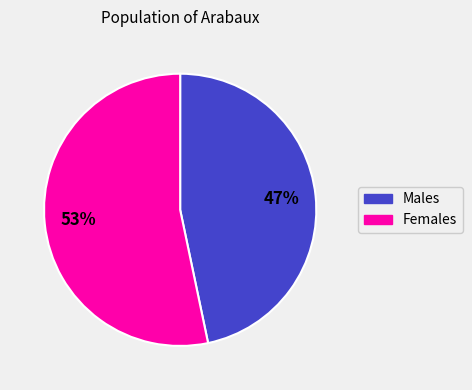

To the nearest percent, what portion does Males represent?

47%